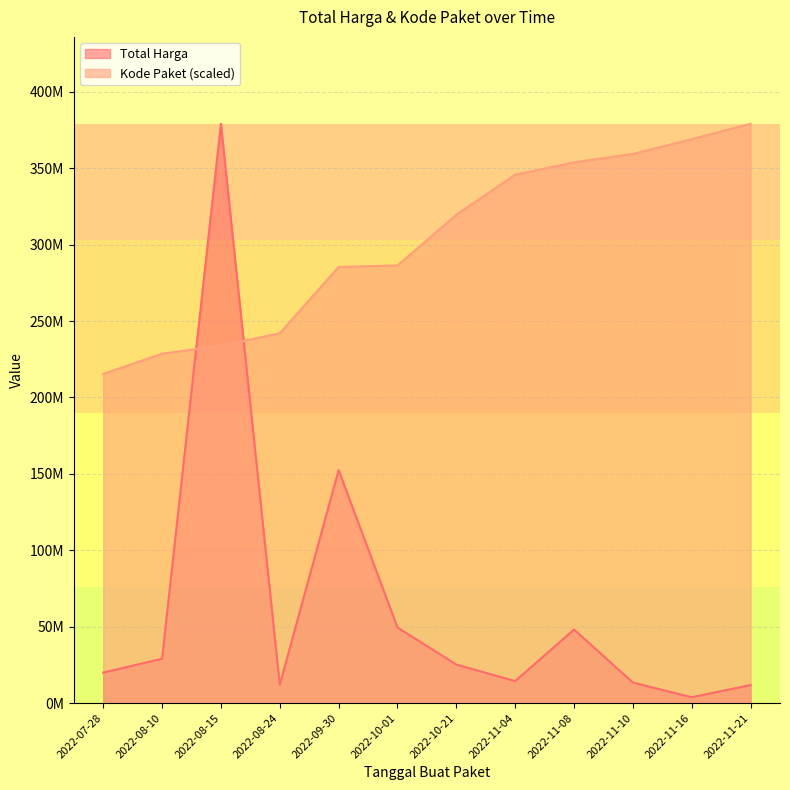

What is the sum of all Total Harga values?

758787000.0